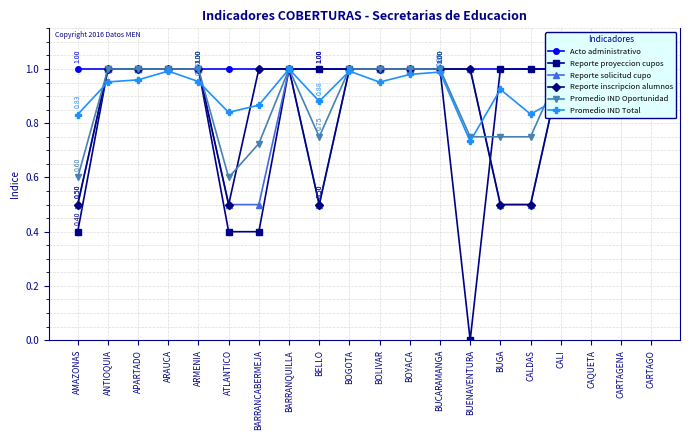

True or false: Promedio IND Oportunidad and Reporte proyeccion cupos cross at least once.

True